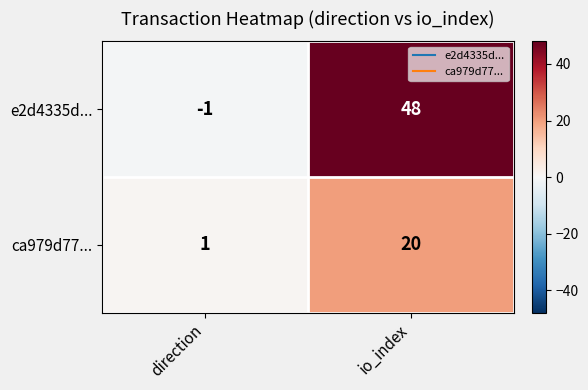

Reading left to right, list all the values displayed in this chart.

e2d4335d...: -1	48
ca979d77...: 1	20